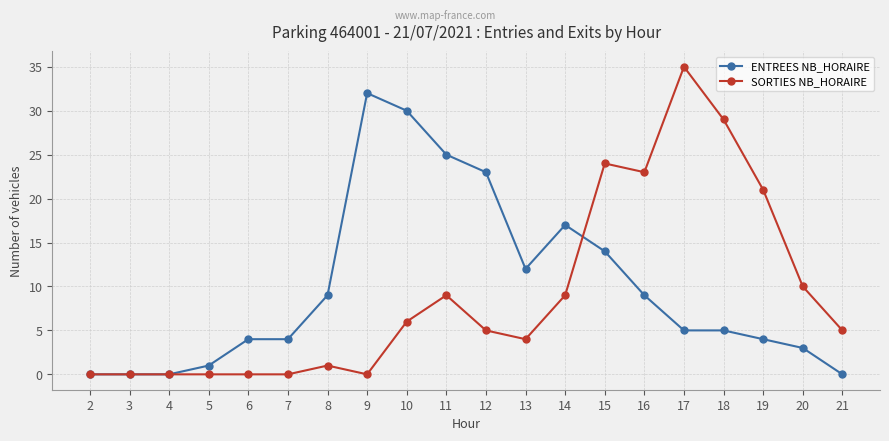

List the series in order of their peak value, highest first.

SORTIES NB_HORAIRE, ENTREES NB_HORAIRE